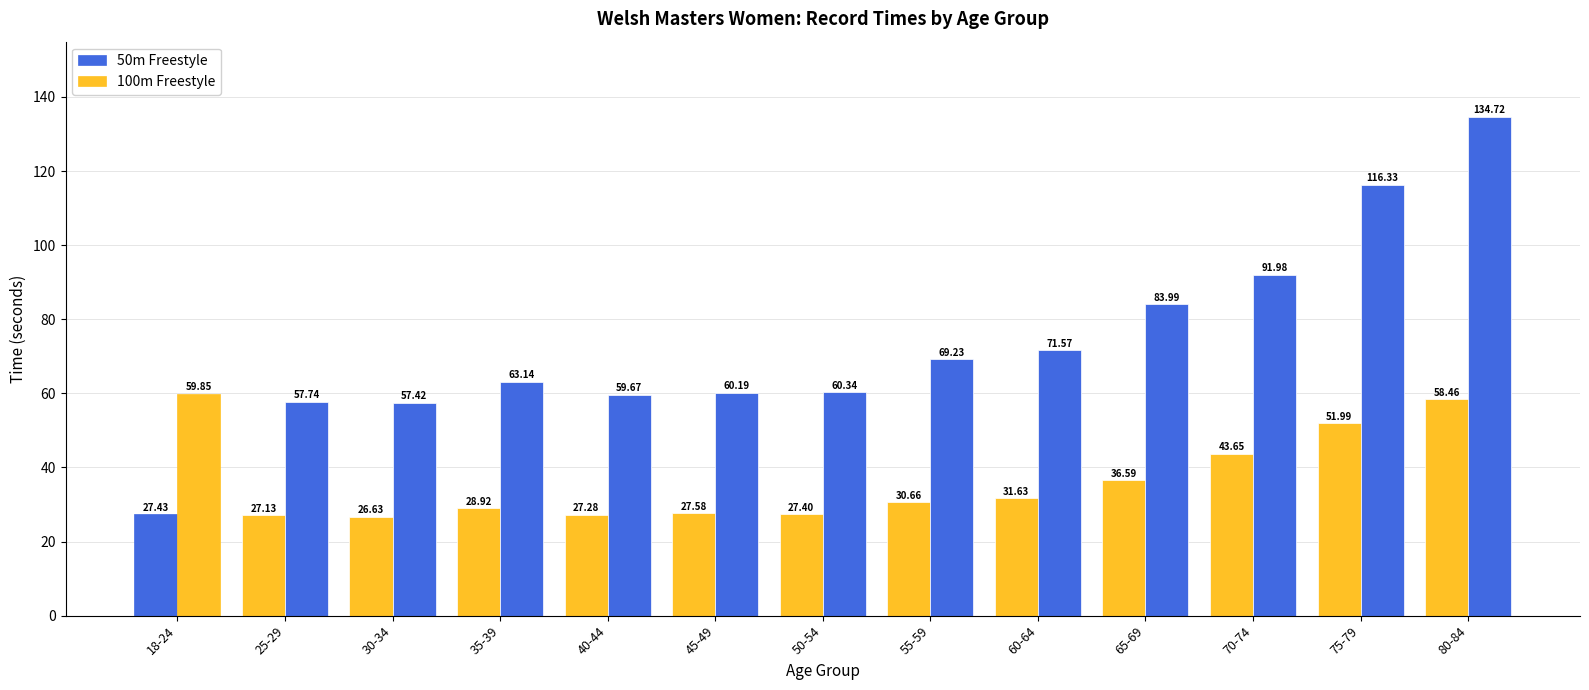

Are the bars horizontal?

No